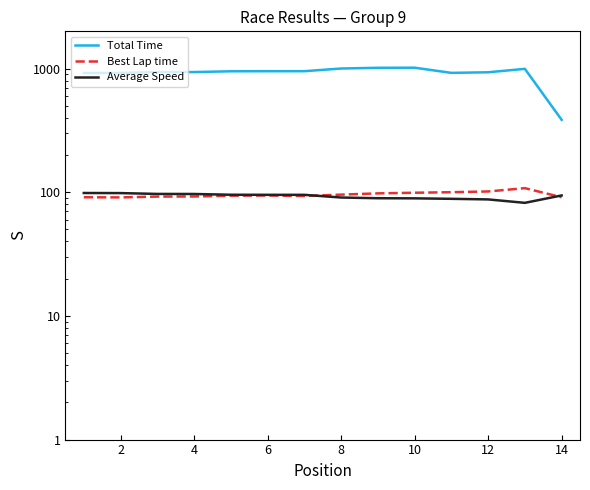

At which category is the sum across all series the highest?

10